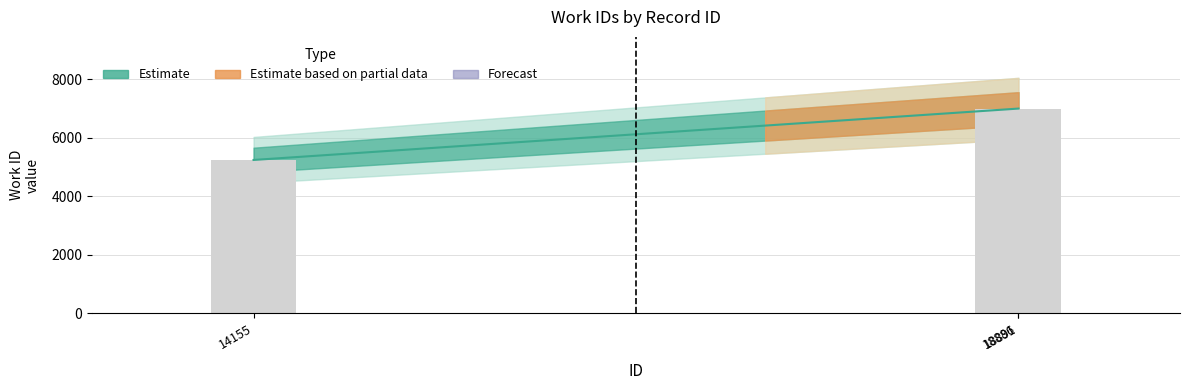

Reading left to right, what are all the values shown in this chart?

5247	7003	7004